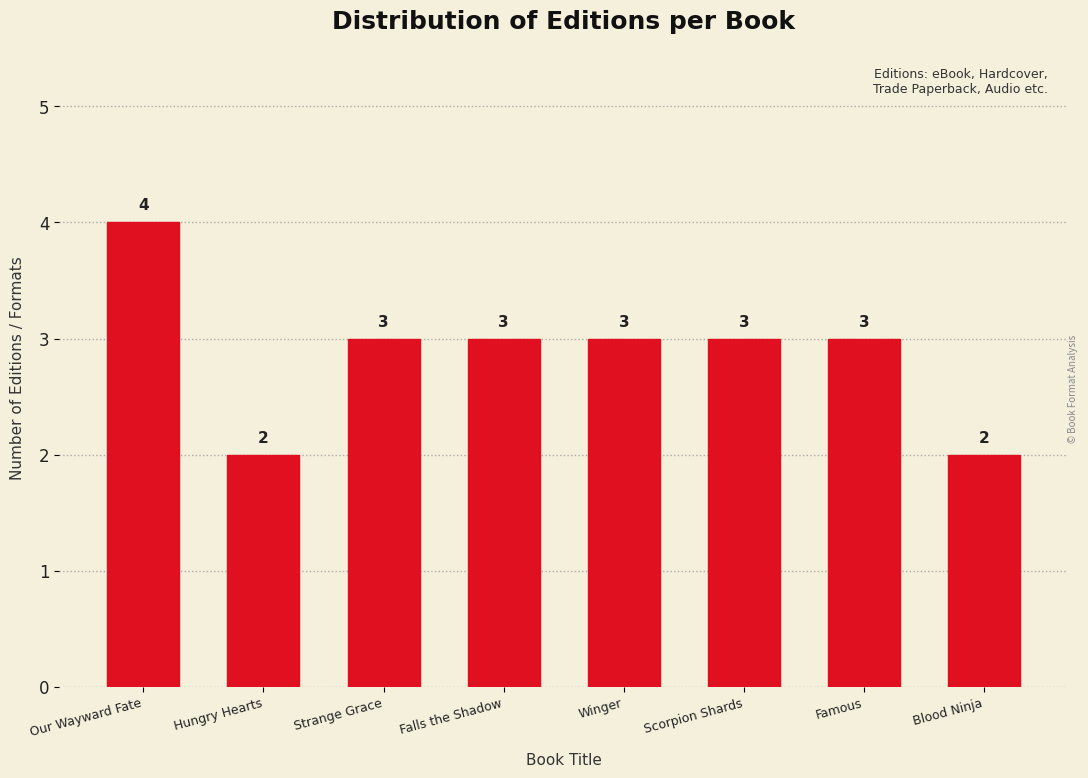

Reading left to right, list all the values displayed in this chart.

4	2	3	3	3	3	3	2